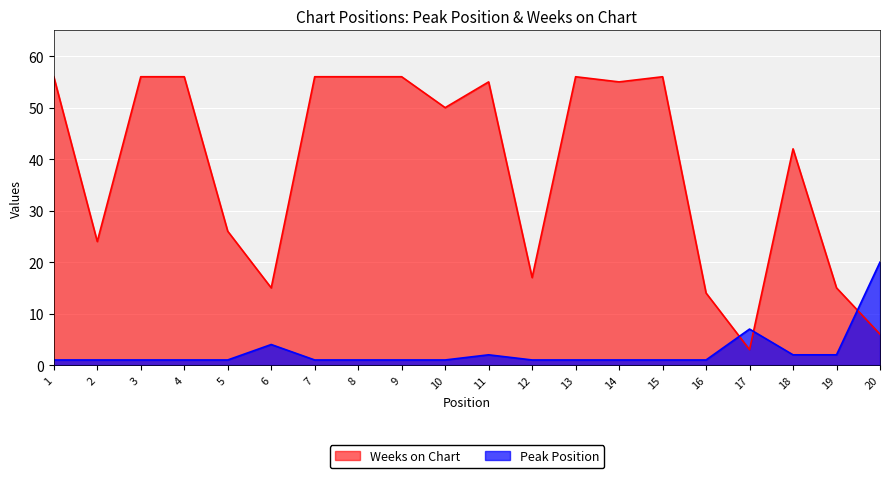

Reading left to right, list all the values displayed in this chart.

Peak Position: 1=1	2=1	3=1	4=1	5=1	6=4	7=1	8=1	9=1	10=1	11=2	12=1	13=1	14=1	15=1	16=1	17=7	18=2	19=2	20=20
Weeks on Chart: 1=56	2=24	3=56	4=56	5=26	6=15	7=56	8=56	9=56	10=50	11=55	12=17	13=56	14=55	15=56	16=14	17=3	18=42	19=15	20=6